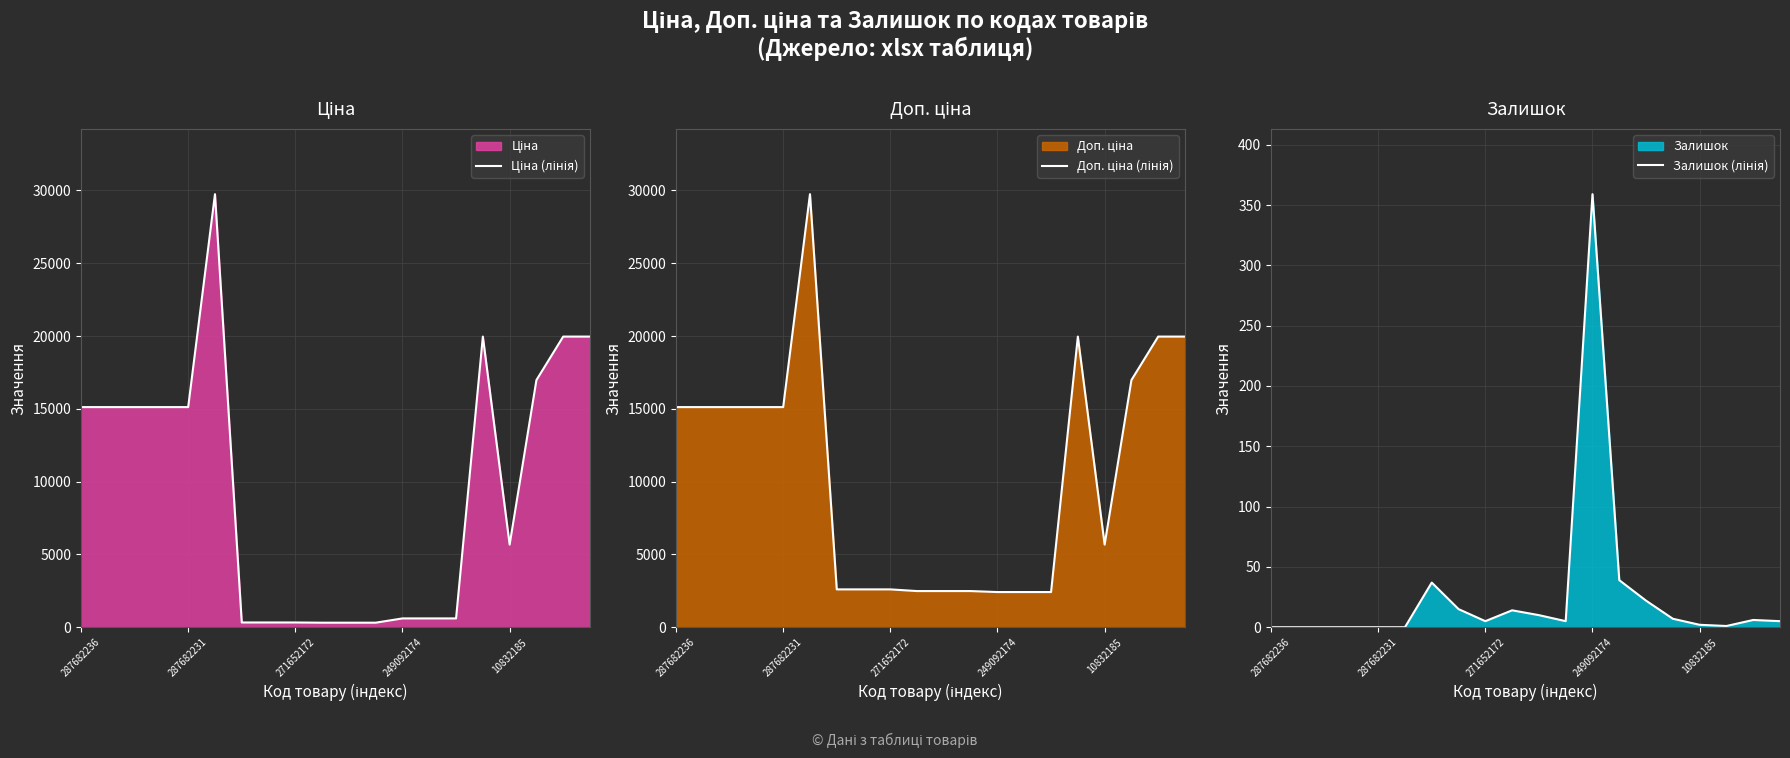

The value of Залишок (лінія) at 6 is 37.0. True or false?

True